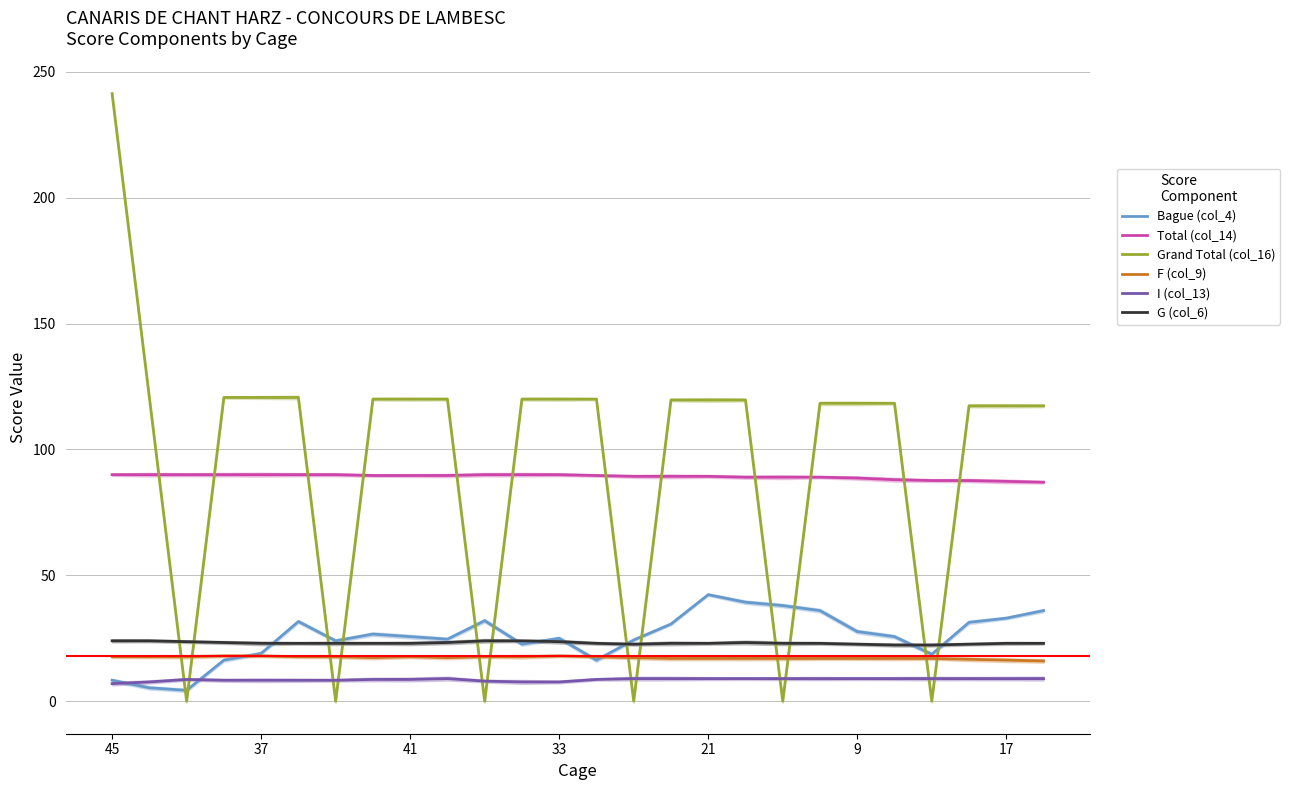

What is the value of the F (col_9) point at the 25th from the left?

16.3